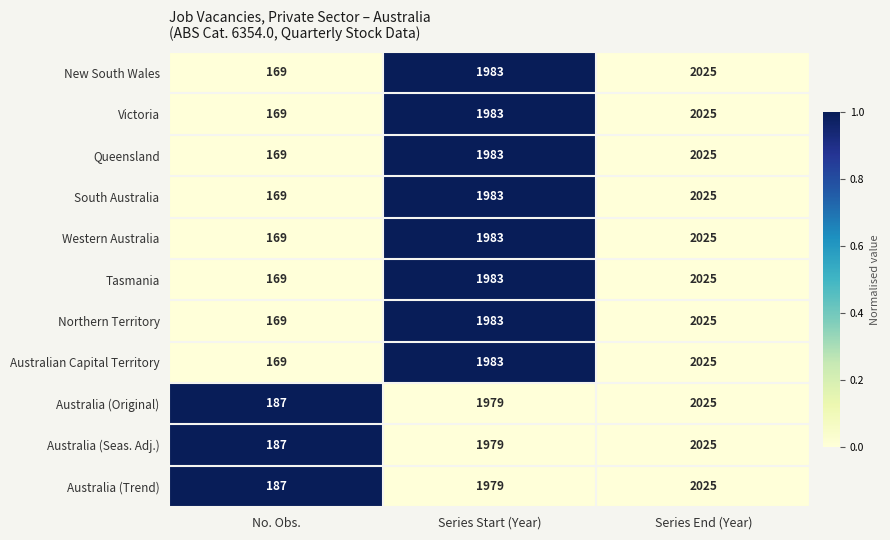

What is the approximate value of Australia (Trend) at Series Start (Year), to the nearest 10?

1980